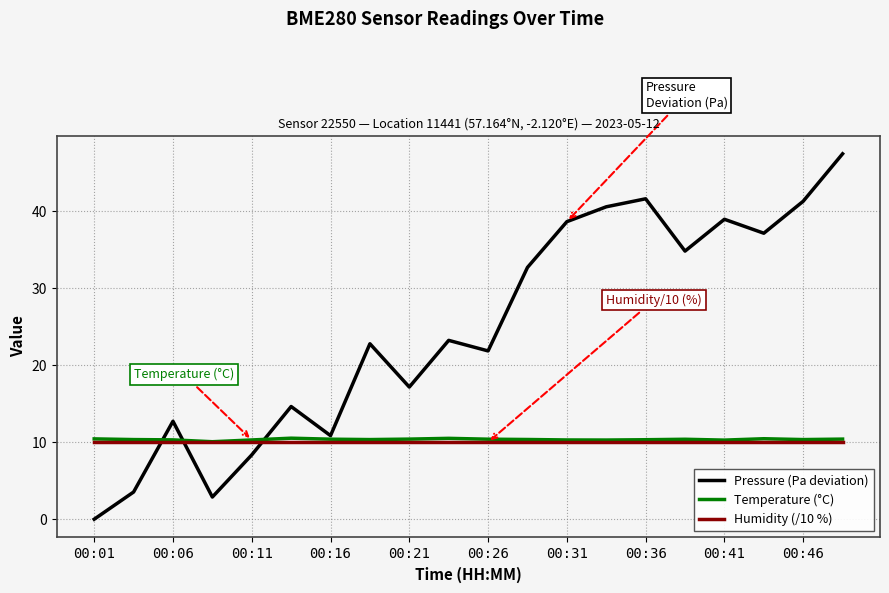

After their last crossing, which series has the higher values: Pressure (Pa deviation) or Humidity (/10 %)?

Pressure (Pa deviation)